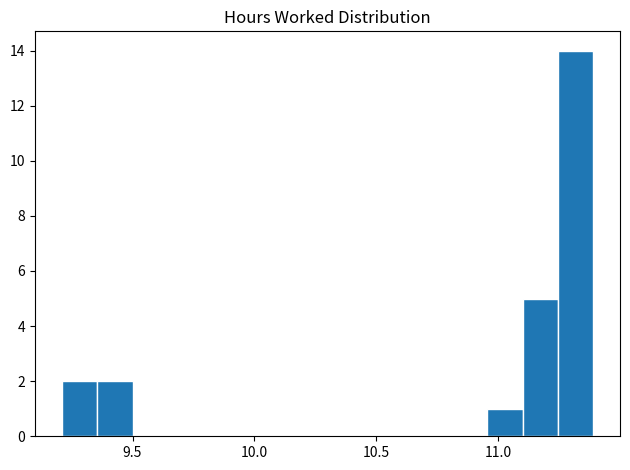

Around what value on the x-axis is the tallest bar? Give the approximate position of its centre, as read against the axis.

11.30